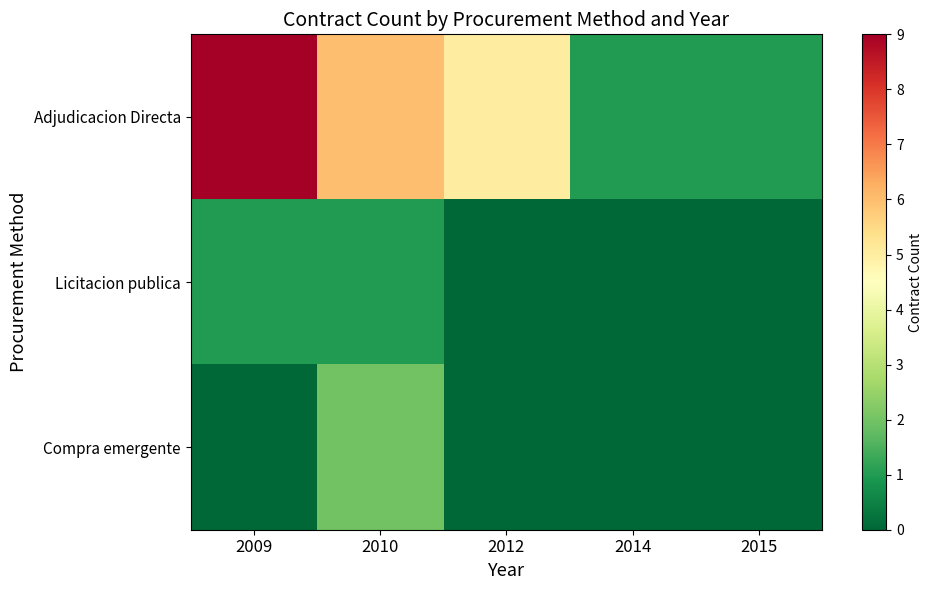

What is the difference between the highest and lowest values at 2015?

1